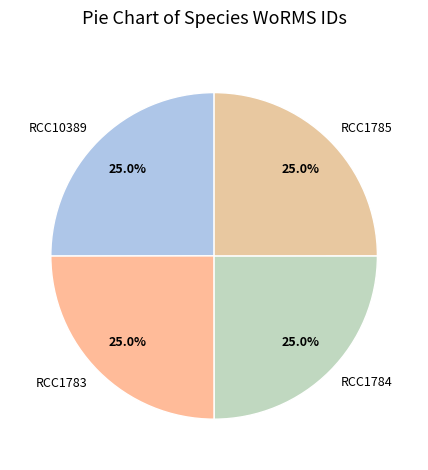

Is it true that RCC10389 is 20% of the pie?

False